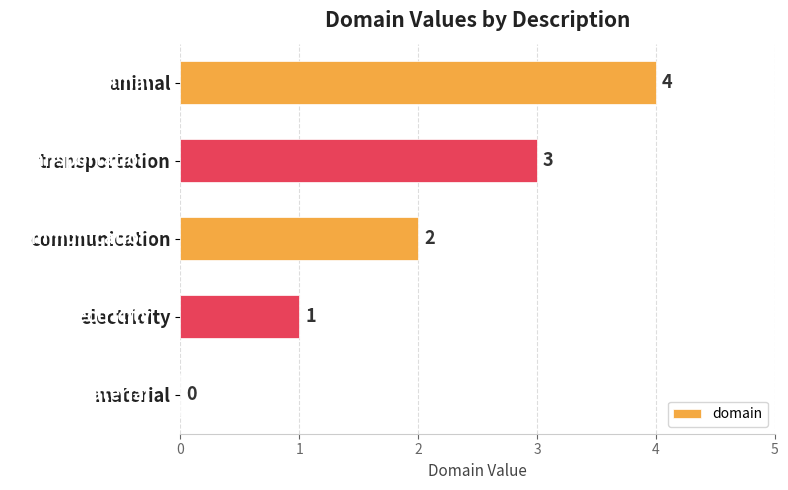

At which label is the value closest to 2?

communication